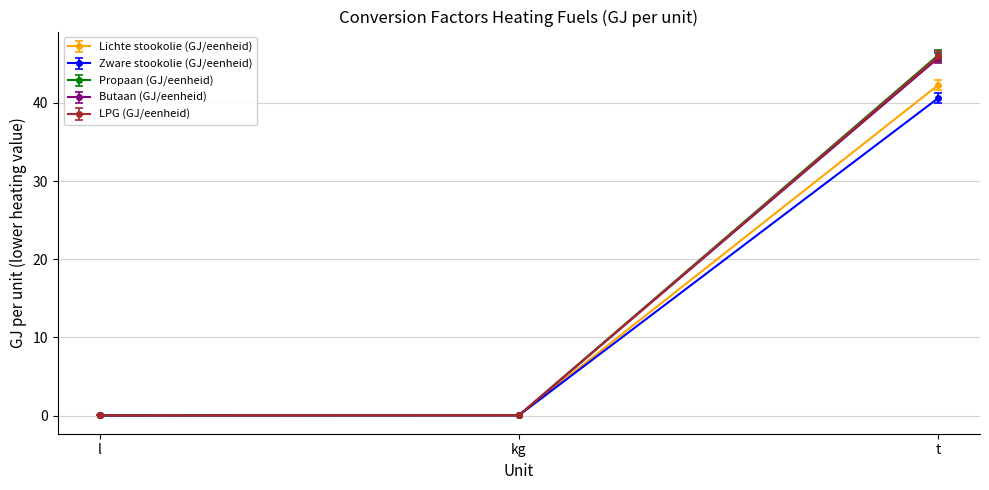

What are all the series names shown in the legend?

Lichte stookolie (GJ/eenheid), Zware stookolie (GJ/eenheid), Propaan (GJ/eenheid), Butaan (GJ/eenheid), LPG (GJ/eenheid)